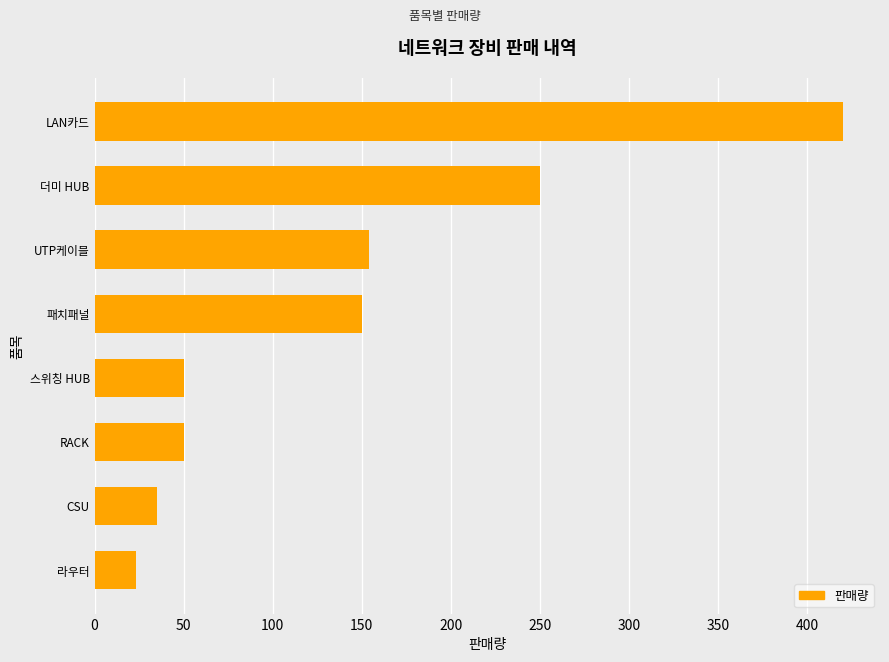

Between 더미 HUB and 스위칭 HUB, which is larger?

더미 HUB